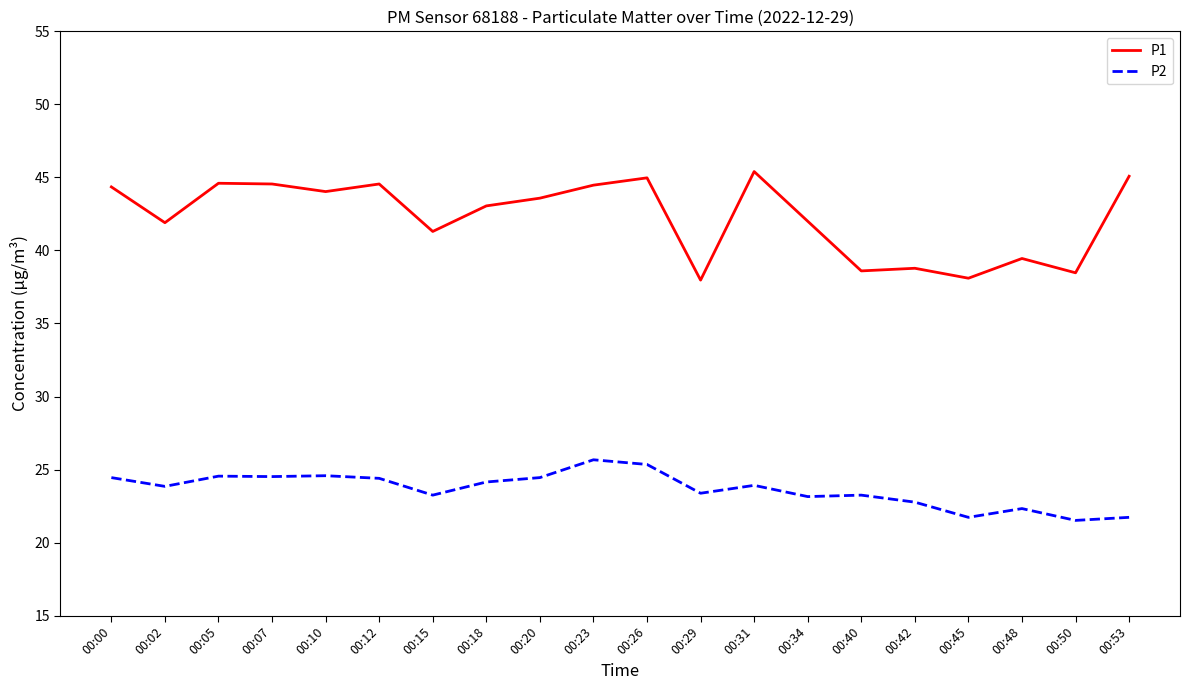

What is the highest value of the P2 series?

25.7